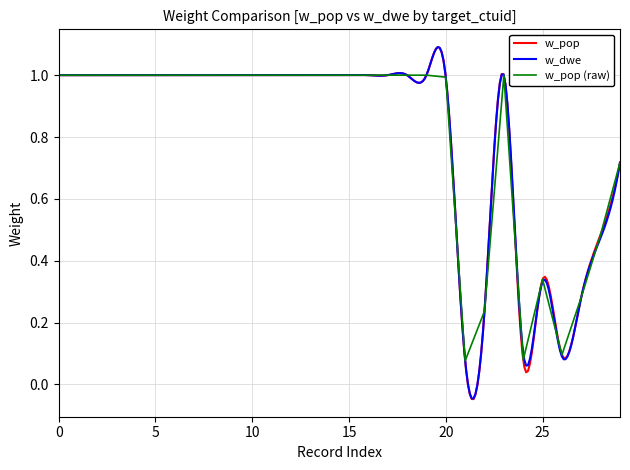

What is the highest value of the w_pop (raw) series?

1.0